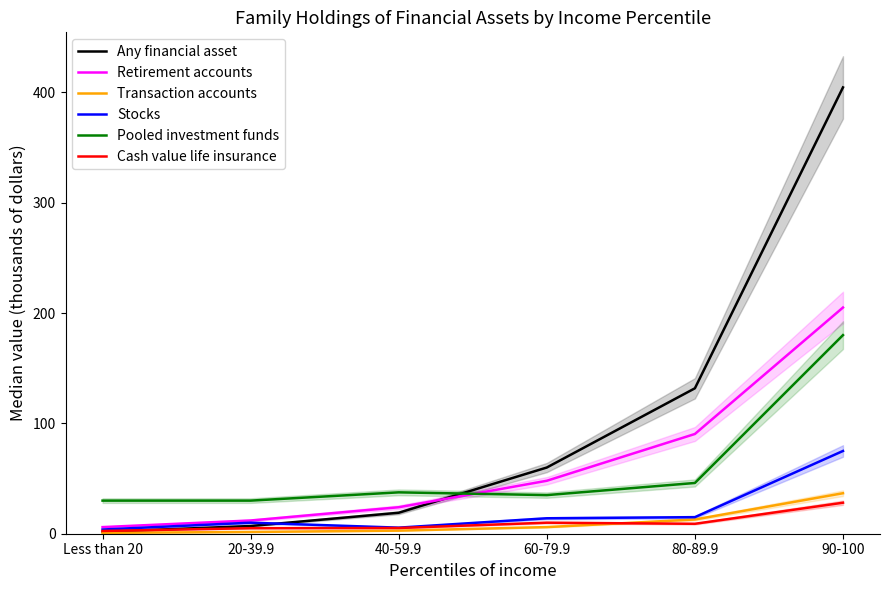

What is the difference between the Pooled investment funds values at 60-79.9 and 40-59.9?

2.5